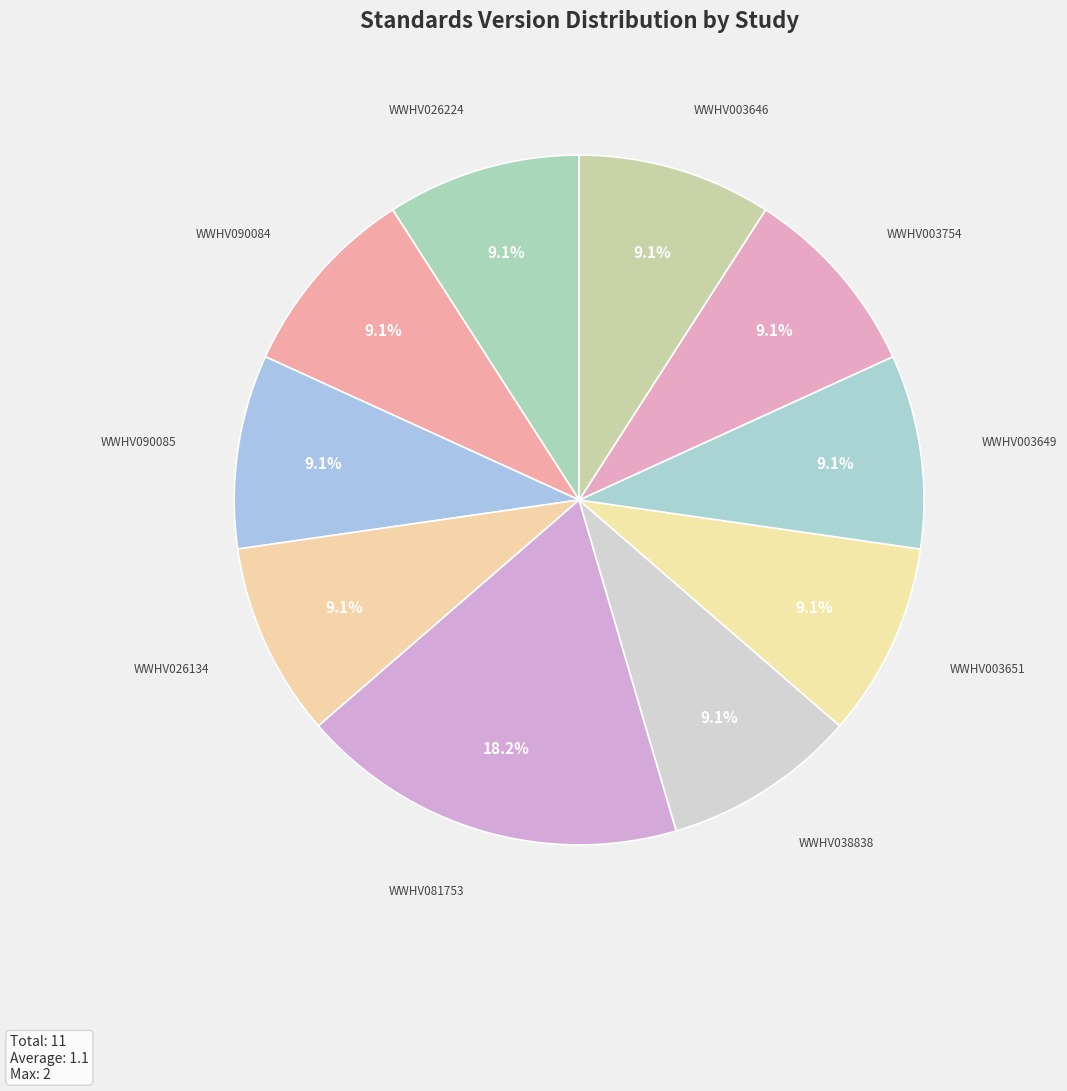

How many slices are in this pie chart?

10